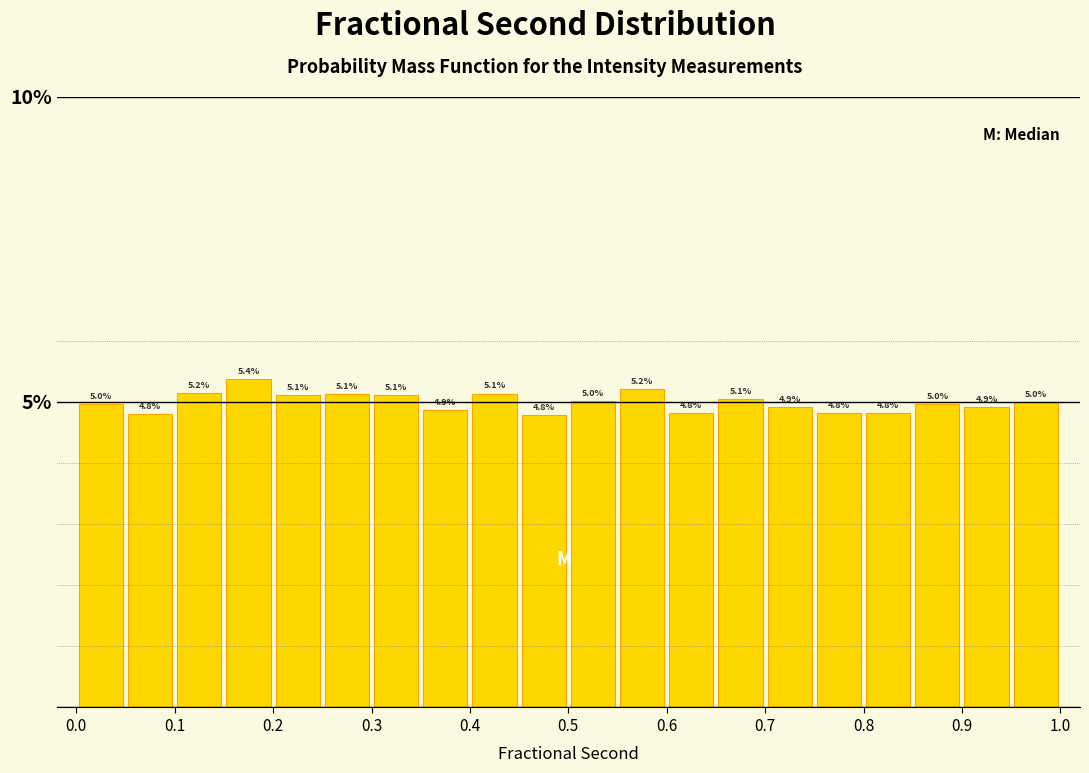

Reading left to right, transcribe this chart: for each bar, give the range it covers on the x-axis and its height.

0.00 to 0.05: 5.0
0.05 to 0.10: 4.8
0.10 to 0.15: 5.2
0.15 to 0.20: 5.4
0.20 to 0.25: 5.1
0.25 to 0.30: 5.1
0.30 to 0.35: 5.1
0.35 to 0.40: 4.9
0.40 to 0.45: 5.1
0.45 to 0.50: 4.8
0.50 to 0.55: 5.0
0.55 to 0.60: 5.2
0.60 to 0.65: 4.8
0.65 to 0.70: 5.1
0.70 to 0.75: 4.9
0.75 to 0.80: 4.8
0.80 to 0.85: 4.8
0.85 to 0.90: 5.0
0.90 to 0.95: 4.9
0.95 to 1.00: 5.0